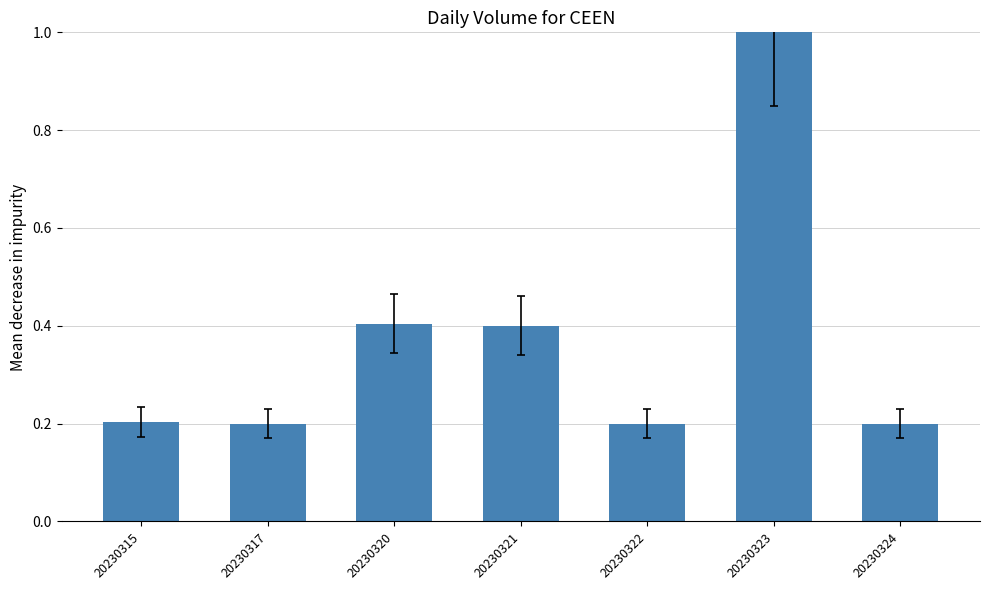

Reading right to left, extract all data points from this chart.

20230324=0.2	20230323=1.0	20230322=0.2	20230321=0.4	20230320=0.4	20230317=0.2	20230315=0.2